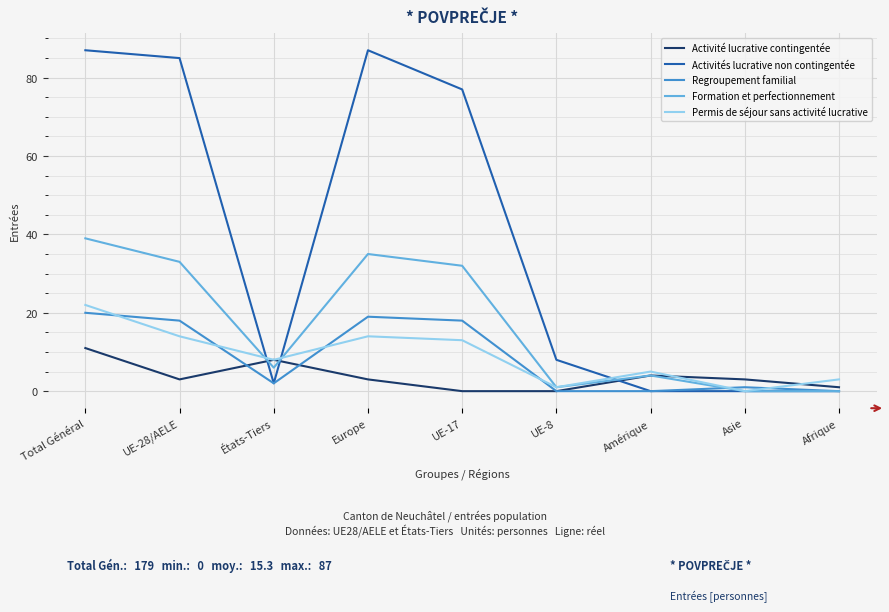

What are all the series names shown in the legend?

Activité lucrative contingentée, Activités lucrative non contingentée, Regroupement familial, Formation et perfectionnement, Permis de séjour sans activité lucrative